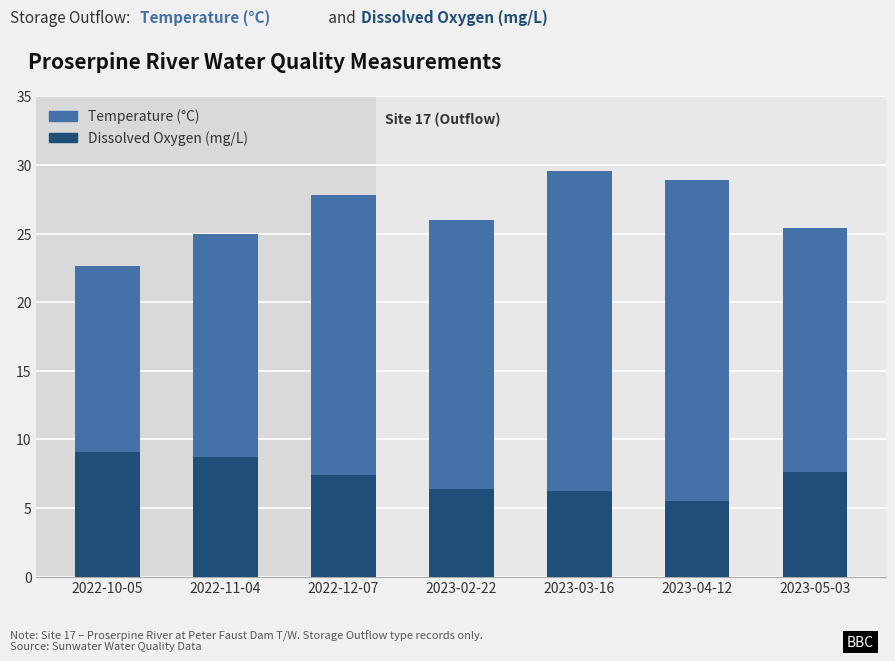

Reading left to right, list all the values displayed in this chart.

Temperature (°C): 2022-10-05=22.6	2022-11-04=25.0	2022-12-07=27.8	2023-02-22=26.0	2023-03-16=29.6	2023-04-12=28.9	2023-05-03=25.4
Dissolved Oxygen (mg/L): 2022-10-05=9.1	2022-11-04=8.7	2022-12-07=7.4	2023-02-22=6.4	2023-03-16=6.3	2023-04-12=5.5	2023-05-03=7.6